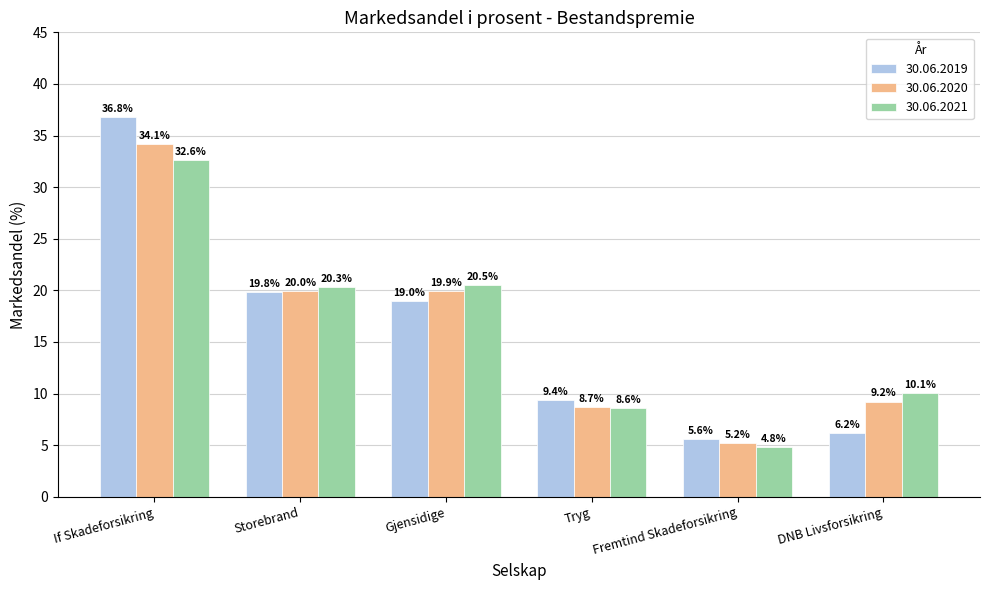

Reading right to left, what are all the values shown in this chart?

30.06.2019: DNB Livsforsikring=6.2	Fremtind Skadeforsikring=5.6	Tryg=9.4	Gjensidige=19.0	Storebrand=19.8	If Skadeforsikring=36.8
30.06.2020: DNB Livsforsikring=9.2	Fremtind Skadeforsikring=5.2	Tryg=8.7	Gjensidige=19.9	Storebrand=20.0	If Skadeforsikring=34.1
30.06.2021: DNB Livsforsikring=10.1	Fremtind Skadeforsikring=4.8	Tryg=8.6	Gjensidige=20.5	Storebrand=20.3	If Skadeforsikring=32.6